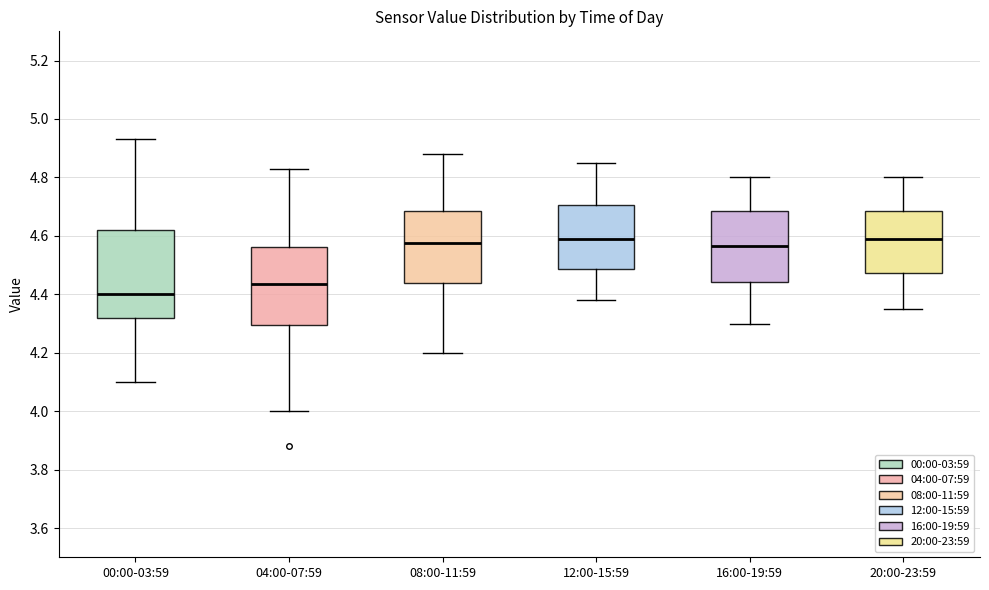

Reading left to right, read every box against the y-axis: the position of its median line, the range the box covers, and the ends of its whiskers. The values are not printed on the chart, so give them approximately, as read against the axis.

00:00-03:59: median 4.40, box 4.32 to 4.62, whiskers 4.10 to 4.94
04:00-07:59: median 4.44, box 4.30 to 4.56, whiskers 4.00 to 4.84
08:00-11:59: median 4.58, box 4.44 to 4.68, whiskers 4.20 to 4.88
12:00-15:59: median 4.60, box 4.48 to 4.70, whiskers 4.38 to 4.86
16:00-19:59: median 4.56, box 4.44 to 4.68, whiskers 4.30 to 4.80
20:00-23:59: median 4.60, box 4.48 to 4.68, whiskers 4.36 to 4.80